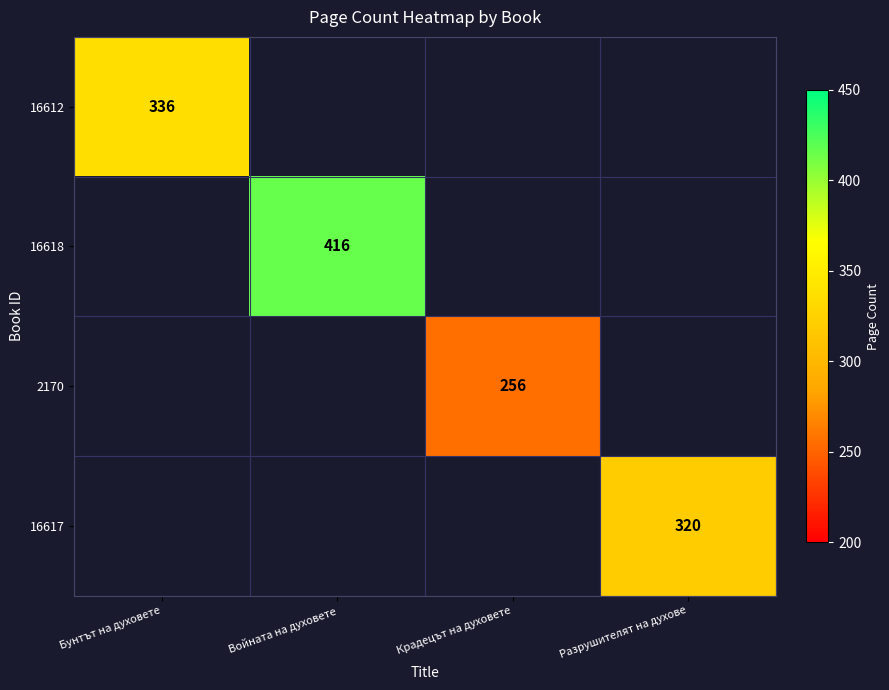

Is it true that 2170 equals 256 at Крадецът на духовете?

True